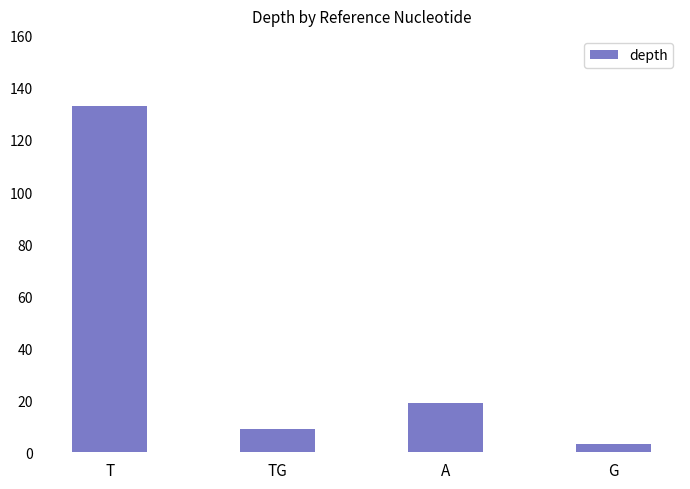

Reading right to left, what are all the values shown in this chart?

G=3	A=19	TG=9	T=133